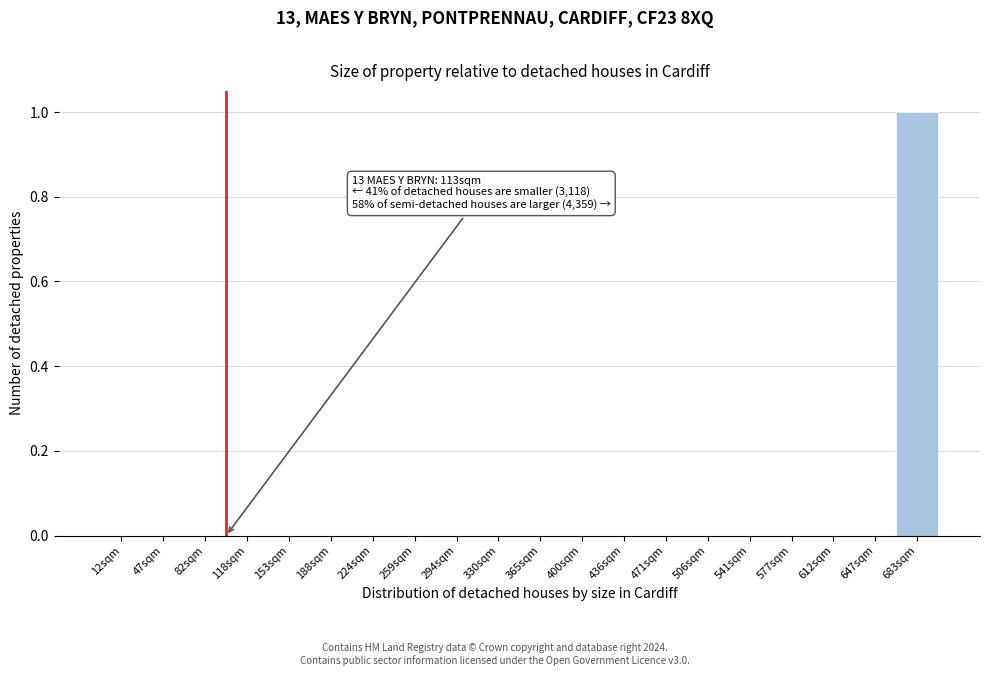

Reading left to right, list all the values displayed in this chart.

12sqm=0	47sqm=0	82sqm=0	118sqm=0	153sqm=0	188sqm=0	224sqm=0	259sqm=0	294sqm=0	330sqm=0	365sqm=0	400sqm=0	436sqm=0	471sqm=0	506sqm=0	541sqm=0	577sqm=0	612sqm=0	647sqm=0	683sqm=1